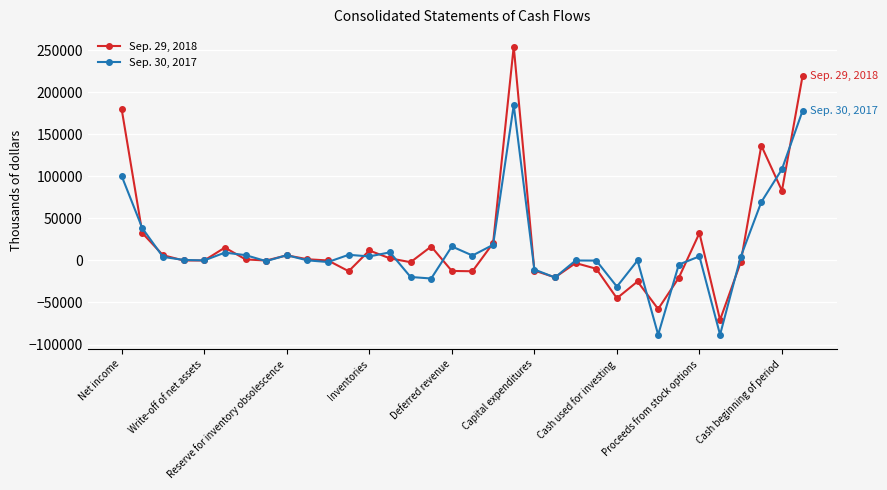

Which series has the largest range (max minus min)?

Sep. 29, 2018